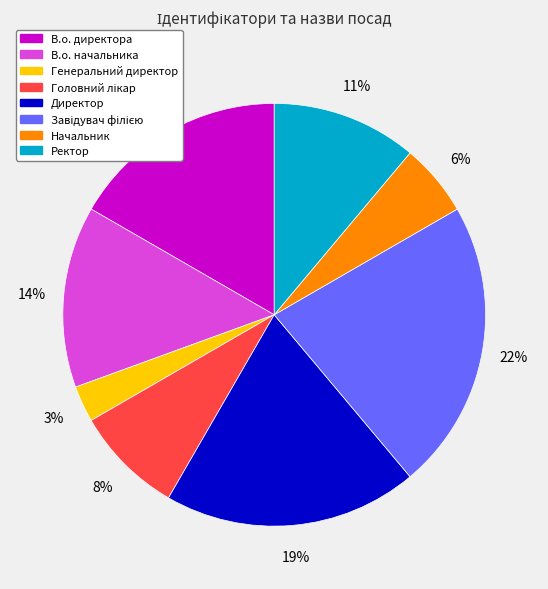

To the nearest percent, what is the average slice percentage?

12%